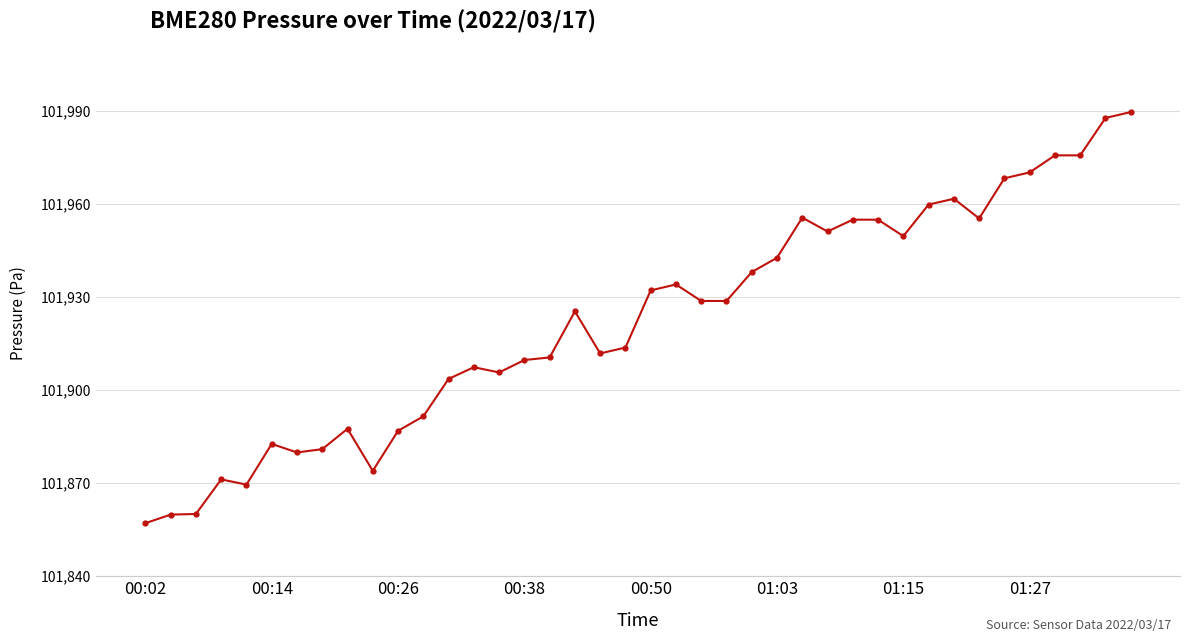

What is the difference between the second highest and second lowest values?

128.0